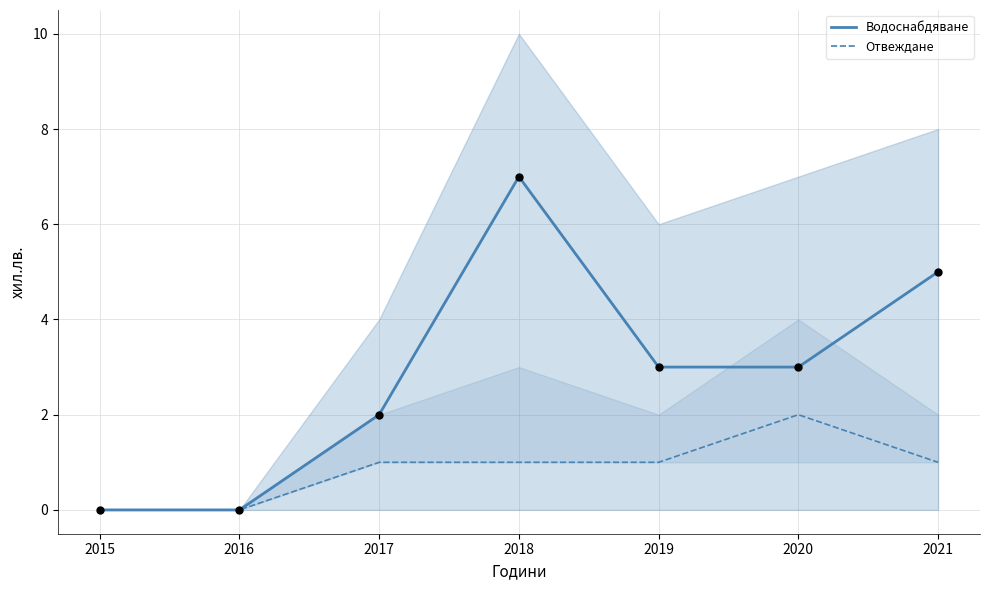

At which category is the sum across all series the highest?

2018